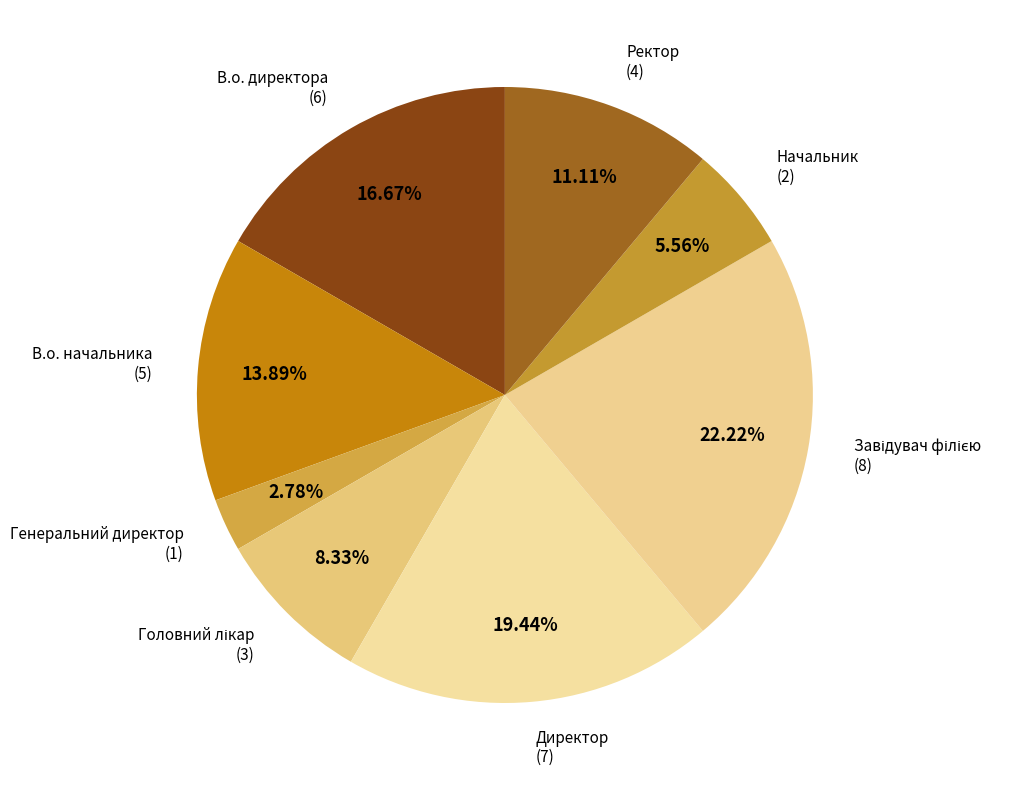

To the nearest percent, what is the difference between the largest and smallest slice percentages?

19%